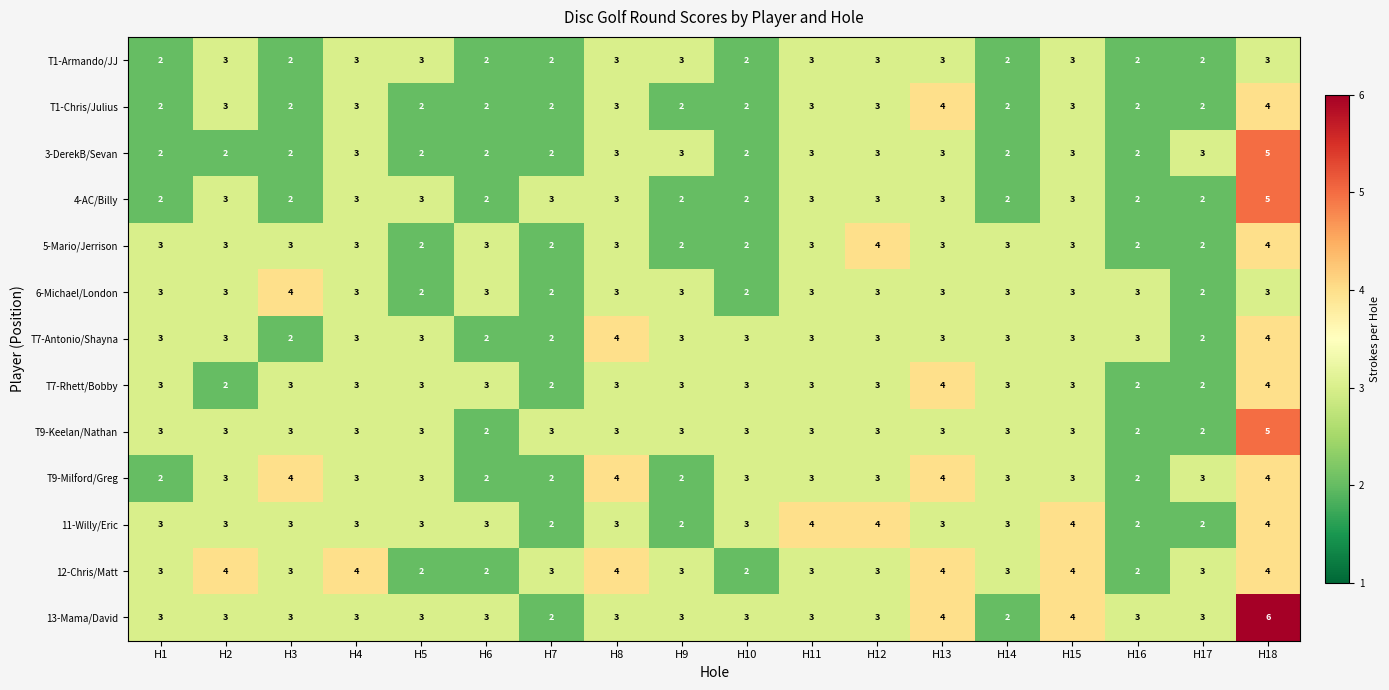

Which label corresponds to the largest value in the chart?

H18